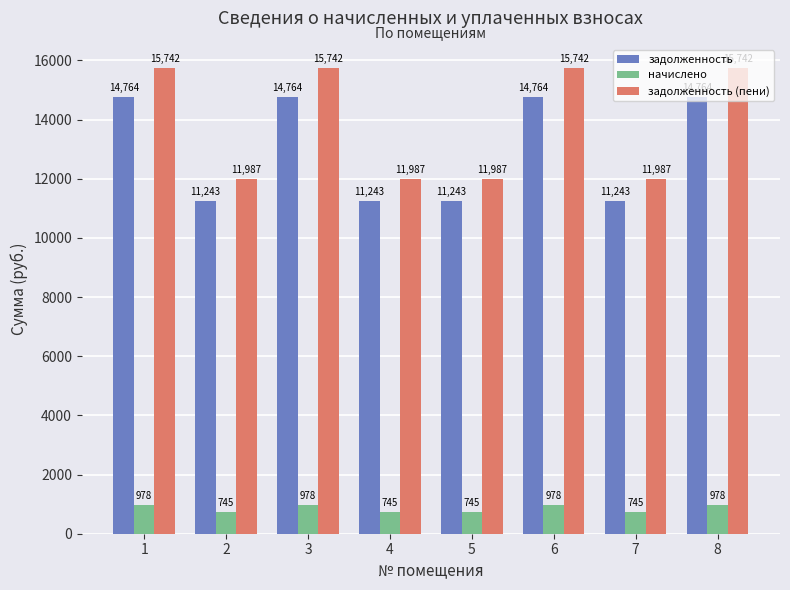

Rank the series by their maximum value, from lowest to highest.

начислено, задолженность, задолженность (пени)